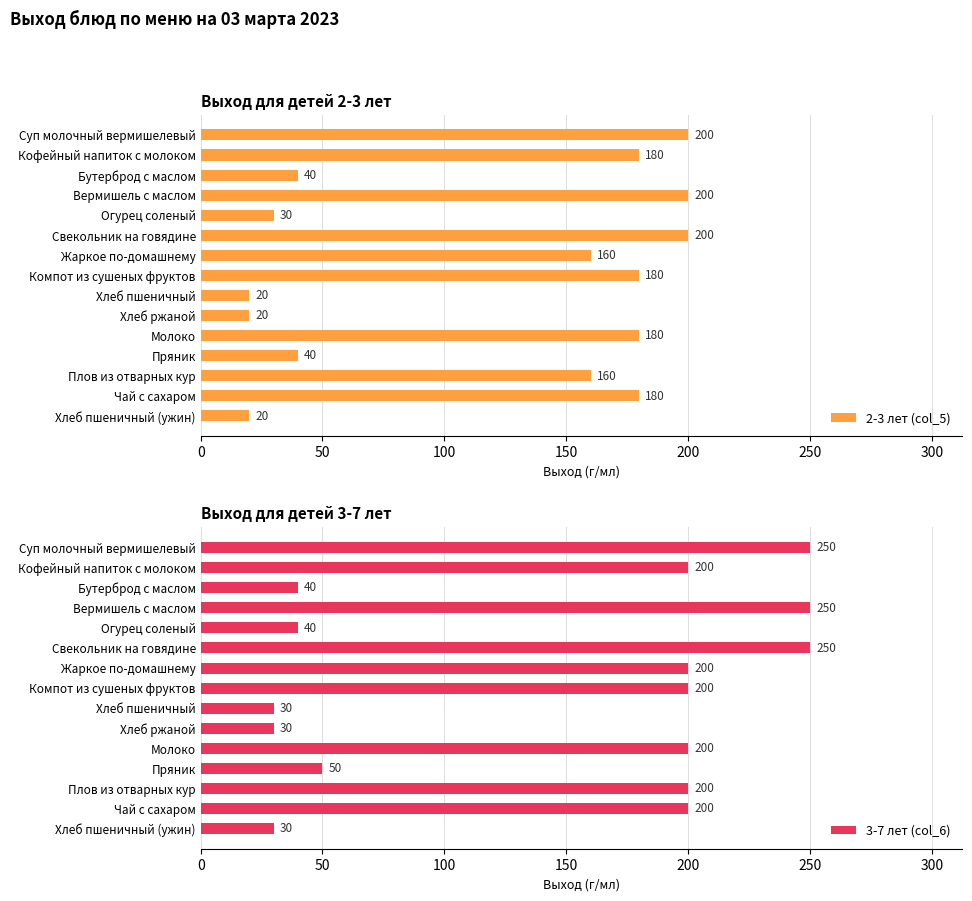

What value does the 2-3 лет (col_5) series have at Пряник?

40